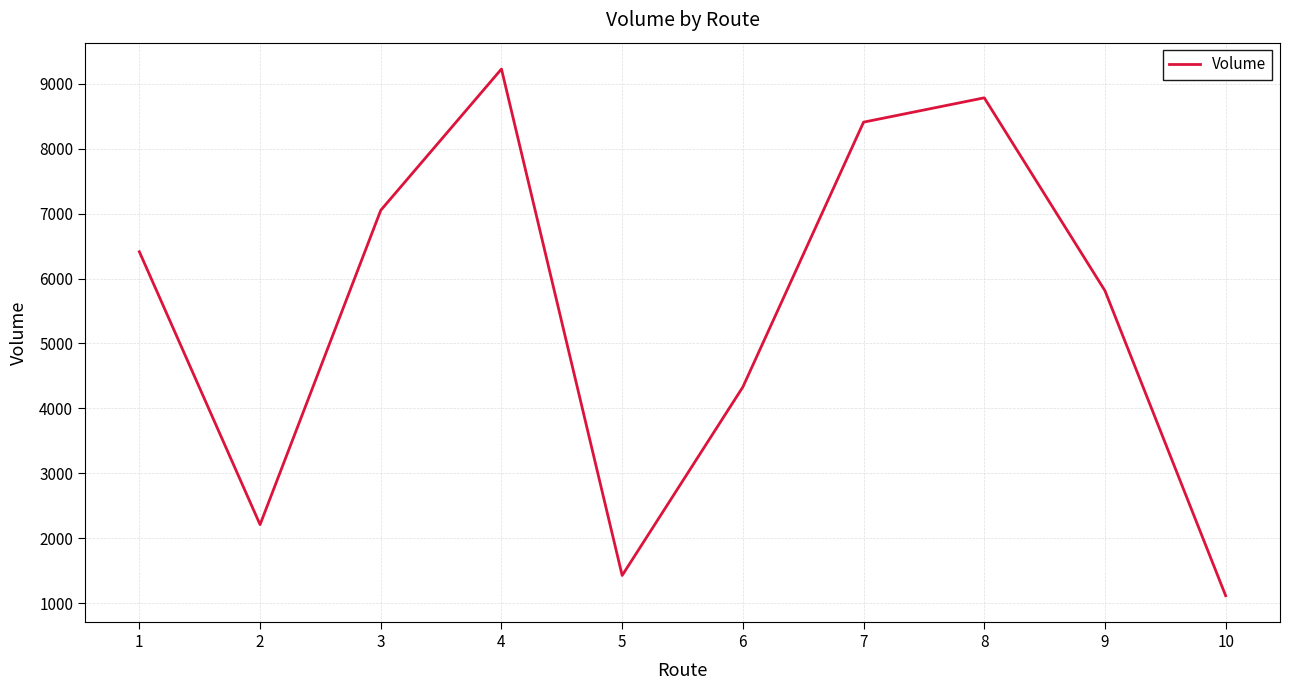

What is the difference between the maximum and minimum values?

8117